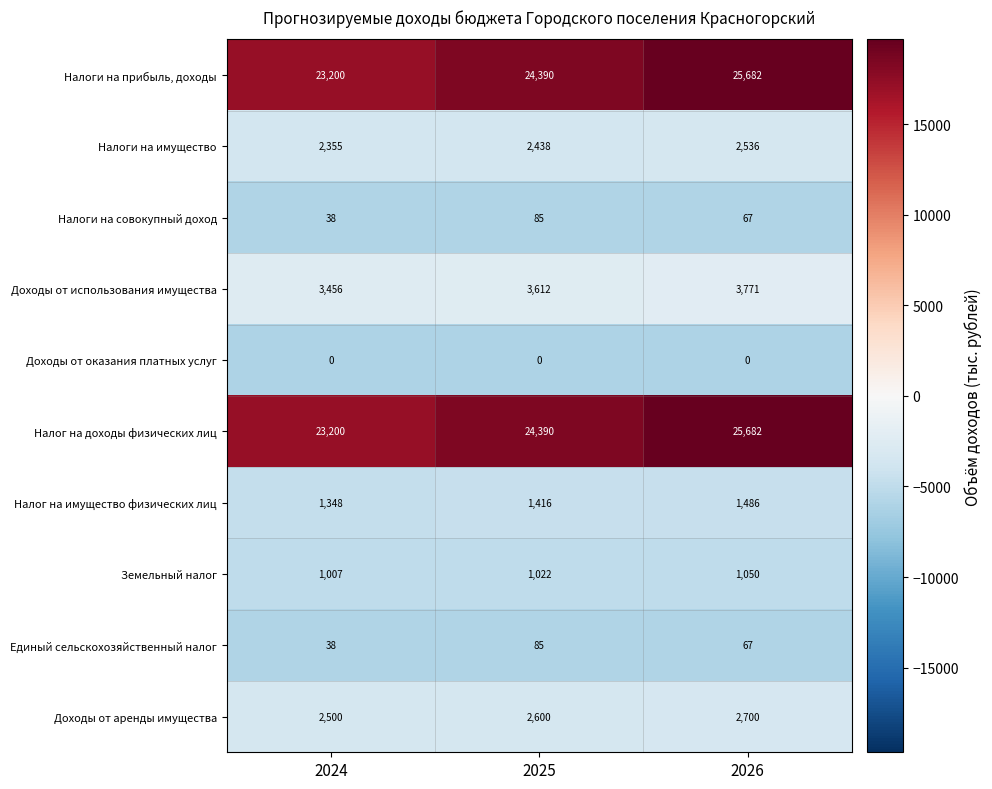

At which label does Земельный налог reach its minimum?

2024